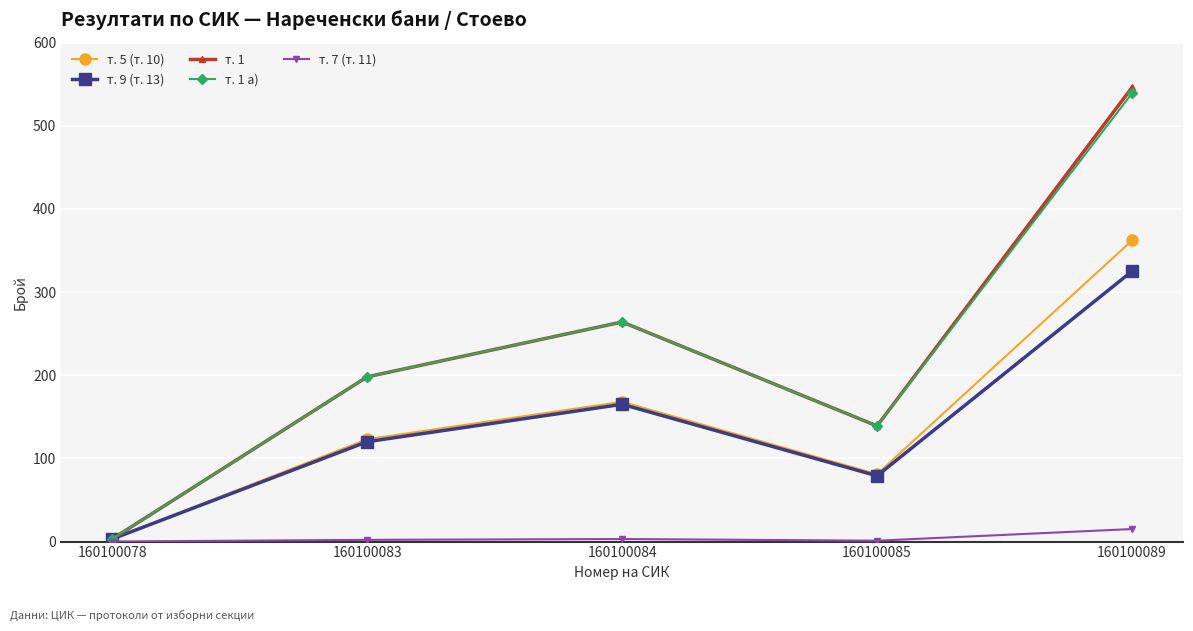

True or false: т. 9 (т. 13) has a value of 270 at 160100084.

False